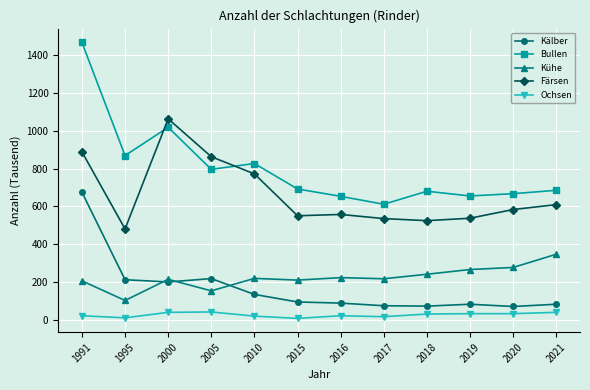

Which category has the highest value in the Kühe series?

2021